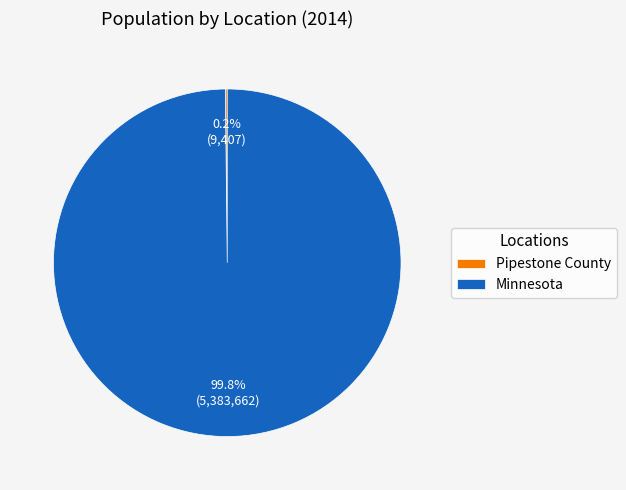

To the nearest percent, what is the average slice percentage?

50%